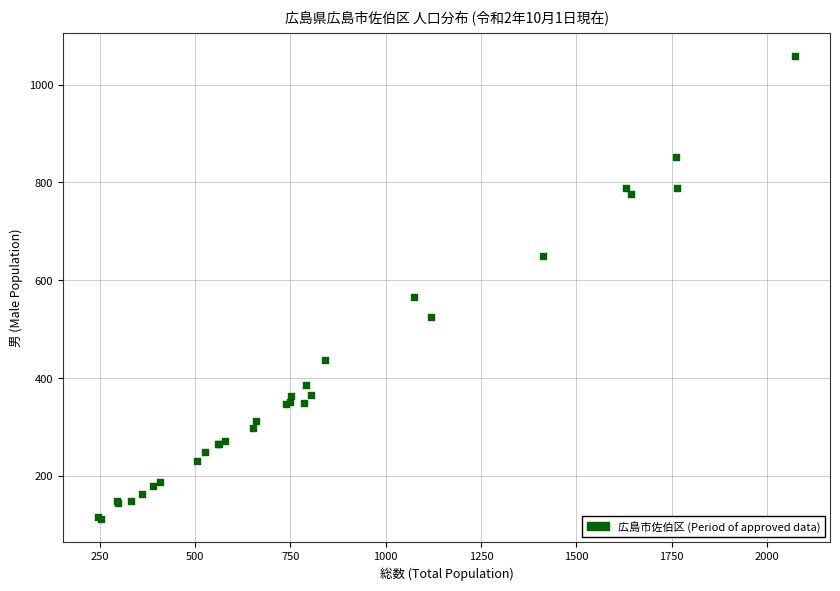

What Y value in the scatter plot is closest to 585?

566